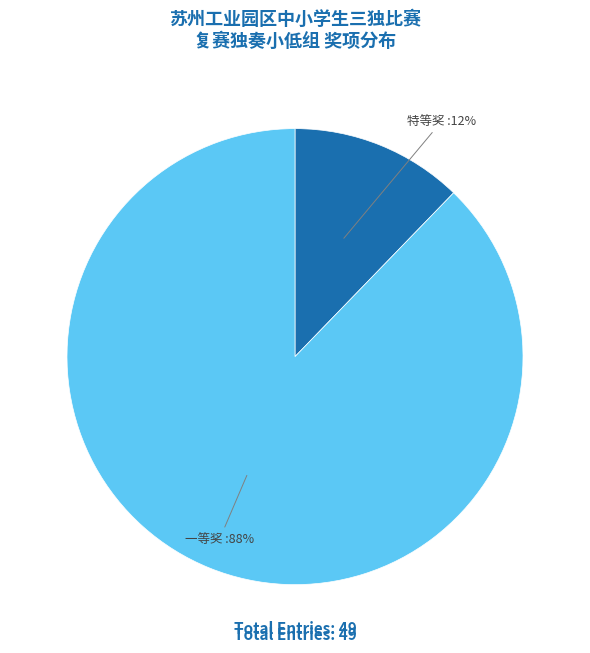

Is it true that 一等奖 is 82% of the pie?

False